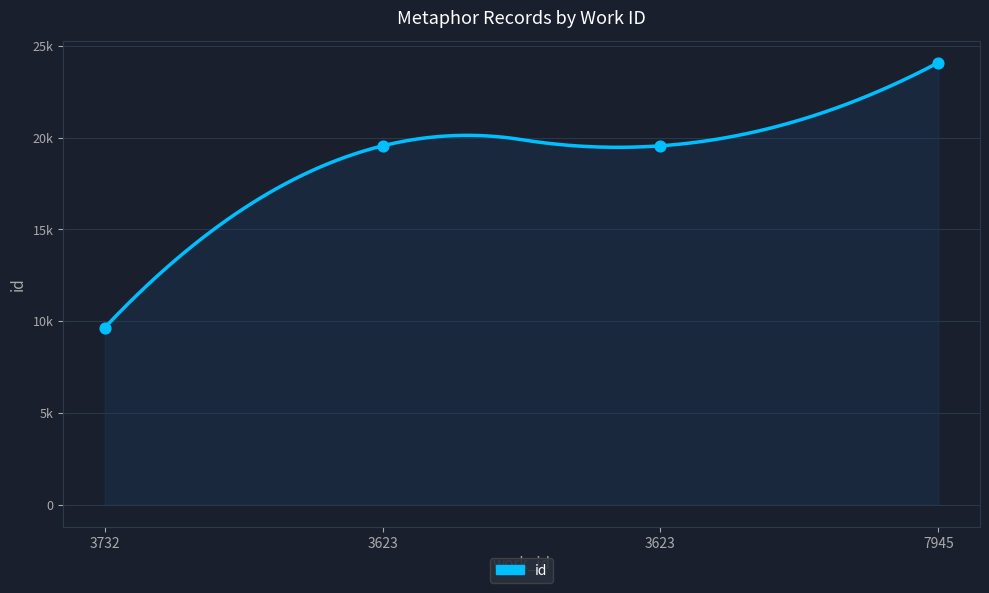

What is the ratio of the value at 7945 to the value at 3623?

1.2